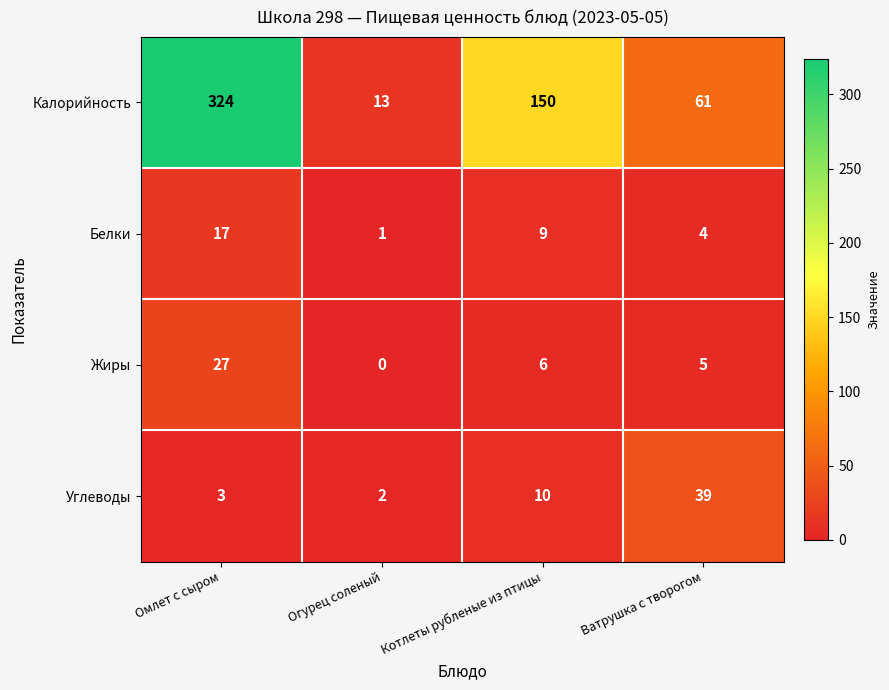

Rank the categories by Жиры value from highest to lowest.

Омлет с сыром, Котлеты рубленые из птицы, Ватрушка с творогом, Огурец соленый